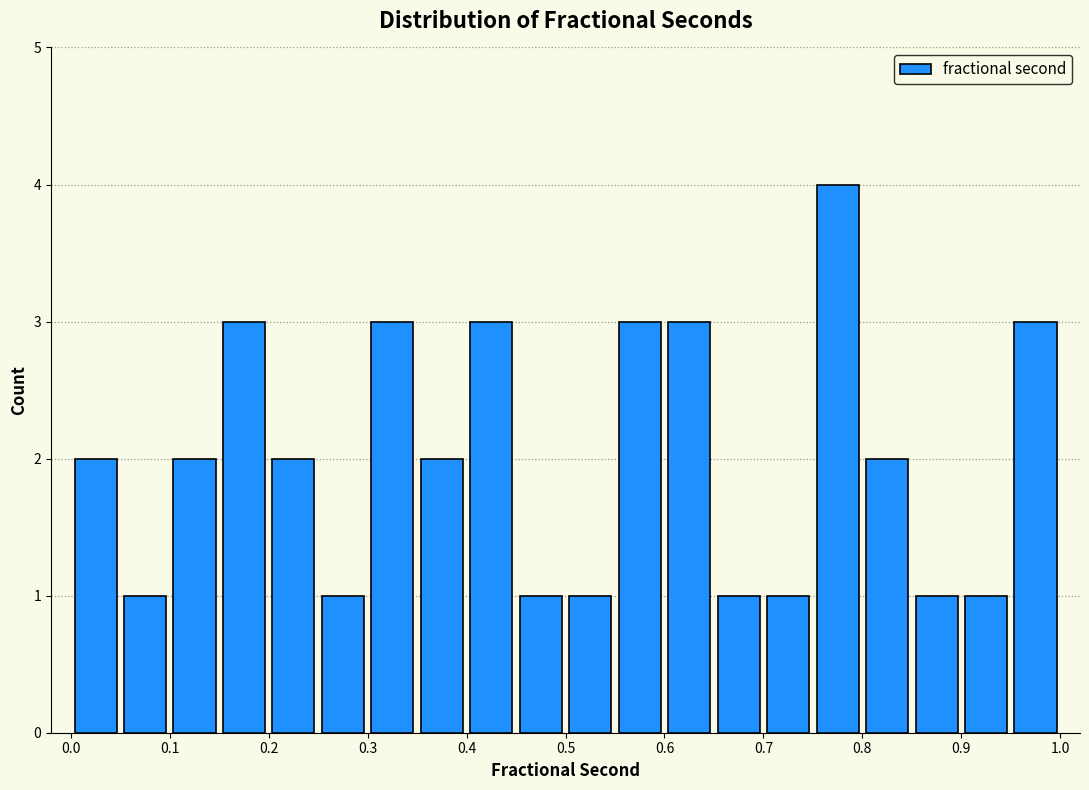

What is the height of the bar covering 0.55 to 0.60 on the x-axis? The values are not printed on the chart, so give them approximately, as read against the axis.

3